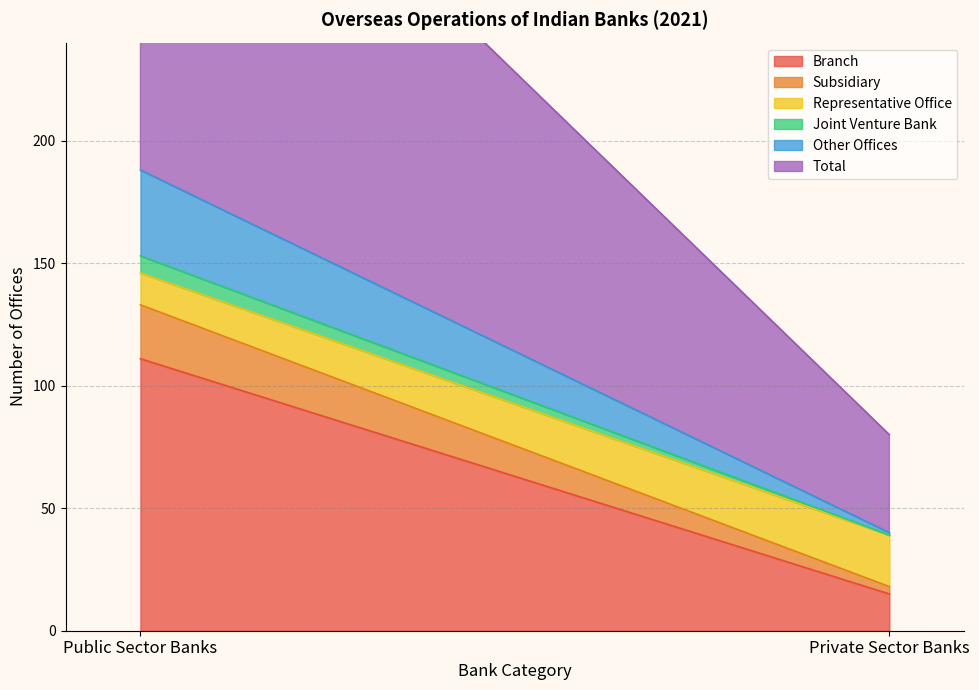

What is the maximum value for Other Offices?

35